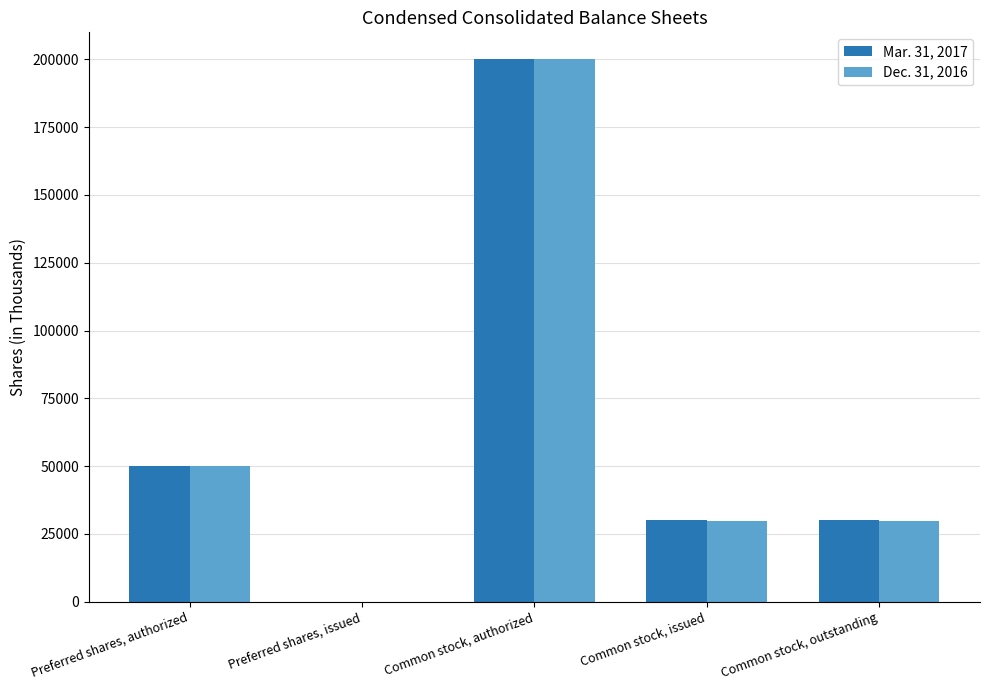

Reading left to right, extract all data points from this chart.

Mar. 31, 2017: 50000	0	200000	30095	30095
Dec. 31, 2016: 50000	0	200000	29551	29551